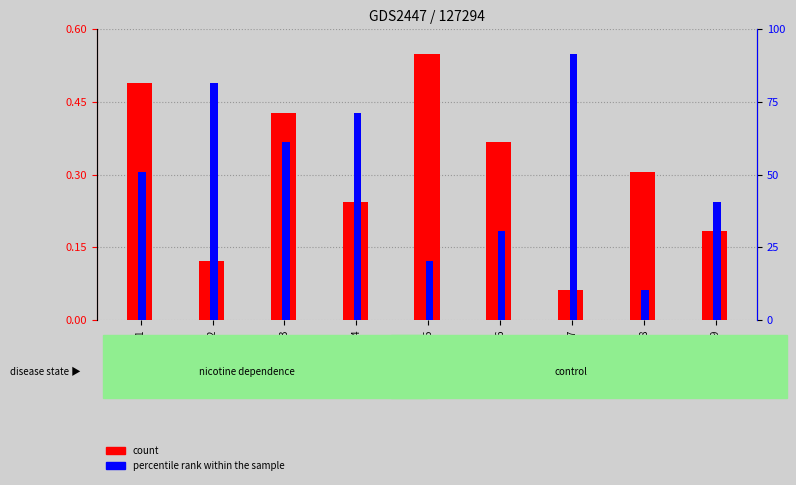

How many bars are there in each group?

2